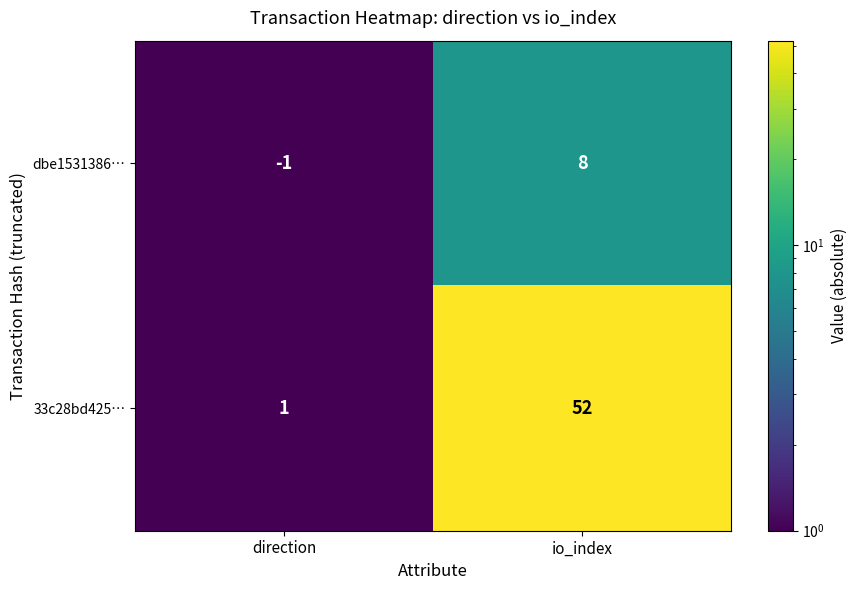

The value of dbe1531386… at direction is -2. True or false?

False